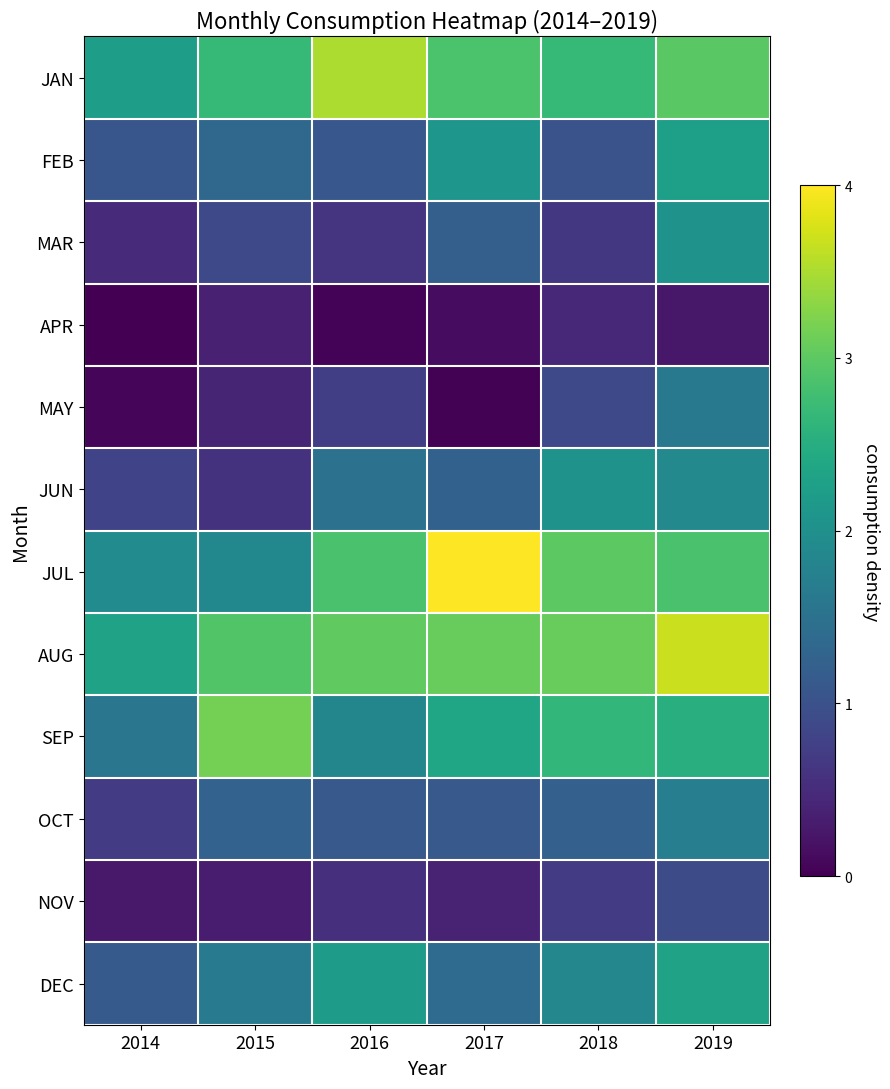

Reading left to right, extract all data points from this chart.

JAN: 2014=2.2	2015=2.7	2016=3.5	2017=2.9	2018=2.7	2019=3.0
FEB: 2014=1.1	2015=1.4	2016=1.1	2017=2.1	2018=1.0	2019=2.3
MAR: 2014=0.5	2015=0.9	2016=0.6	2017=1.2	2018=0.6	2019=2.0
APR: 2014=0.0	2015=0.4	2016=0.0	2017=0.1	2018=0.5	2019=0.3
MAY: 2014=0.1	2015=0.4	2016=0.7	2017=0.0	2018=0.9	2019=1.6
JUN: 2014=0.8	2015=0.6	2016=1.5	2017=1.2	2018=2.0	2019=1.9
JUL: 2014=1.9	2015=1.9	2016=2.8	2017=4.0	2018=3.0	2019=2.8
AUG: 2014=2.3	2015=2.9	2016=3.0	2017=3.1	2018=3.1	2019=3.7
SEP: 2014=1.6	2015=3.2	2016=1.8	2017=2.4	2018=2.6	2019=2.5
OCT: 2014=0.7	2015=1.3	2016=1.1	2017=1.1	2018=1.2	2019=1.7
NOV: 2014=0.3	2015=0.3	2016=0.5	2017=0.4	2018=0.7	2019=0.9
DEC: 2014=1.1	2015=1.7	2016=2.2	2017=1.4	2018=1.9	2019=2.3